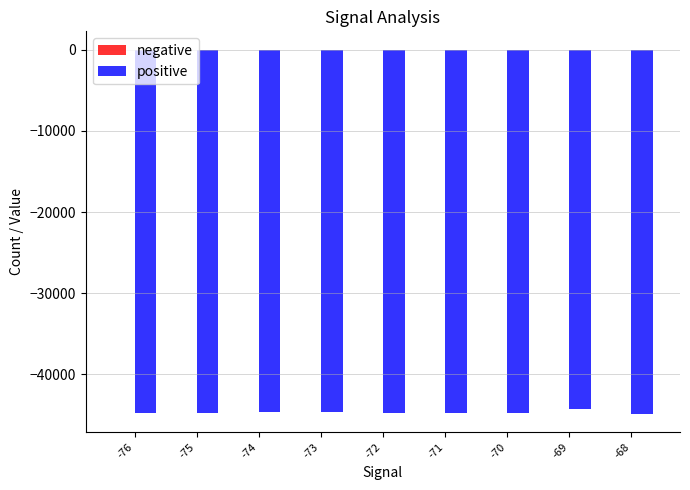

How many distinct data groups are displayed?

2